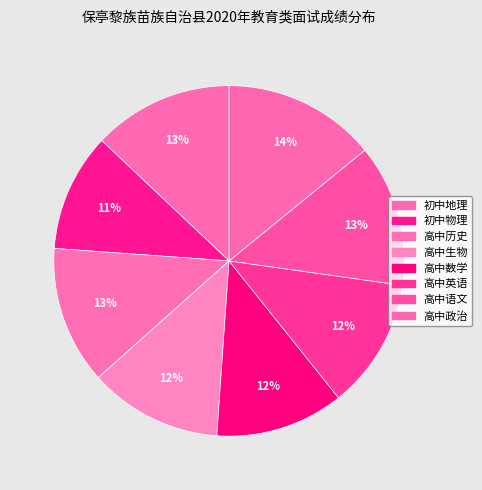

Which has a higher value, 高中数学 or 高中语文?

高中语文